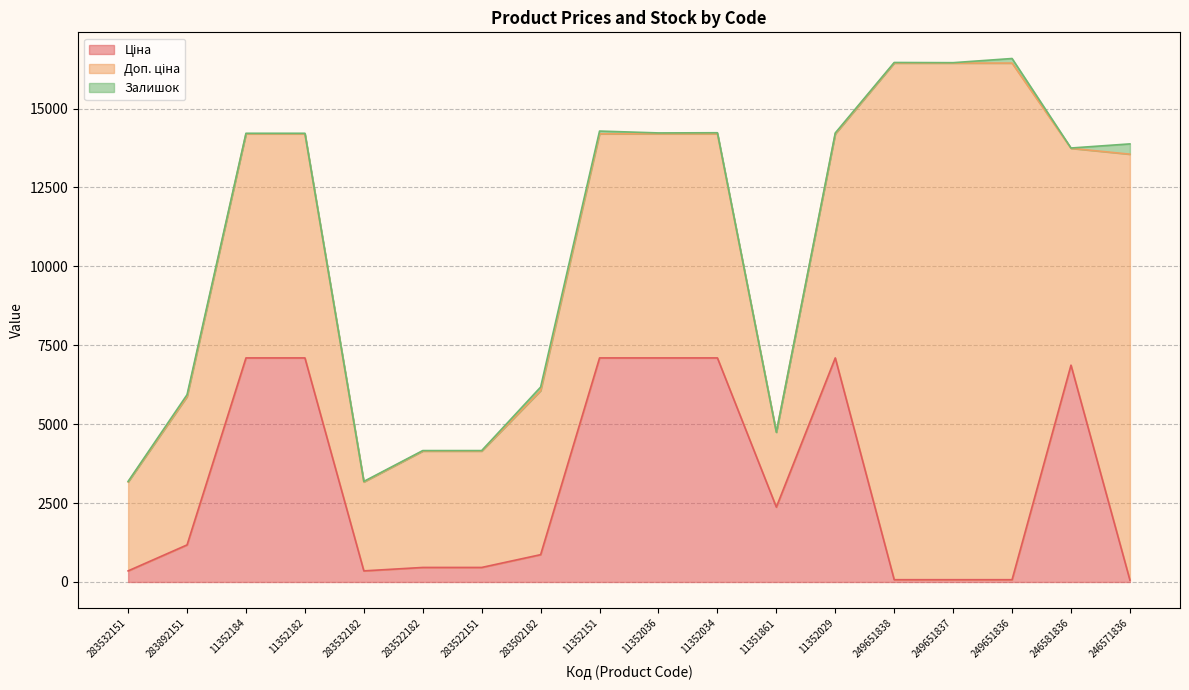

What is the value of the Залишок point at the 18th from the left?

326.0